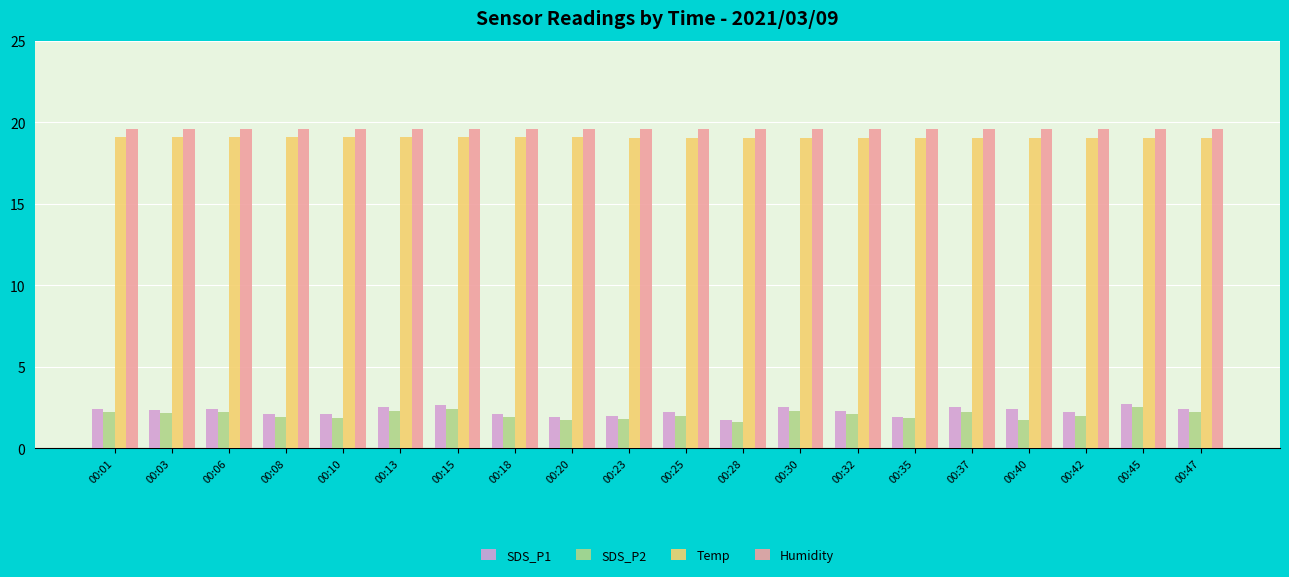

What is the highest value of the Humidity series?

19.6